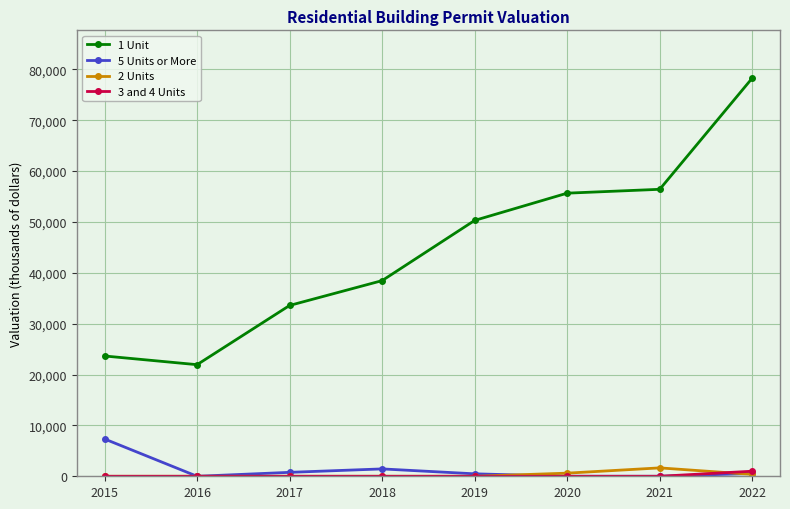

At how many categories does at least one series exceed 48149?

4